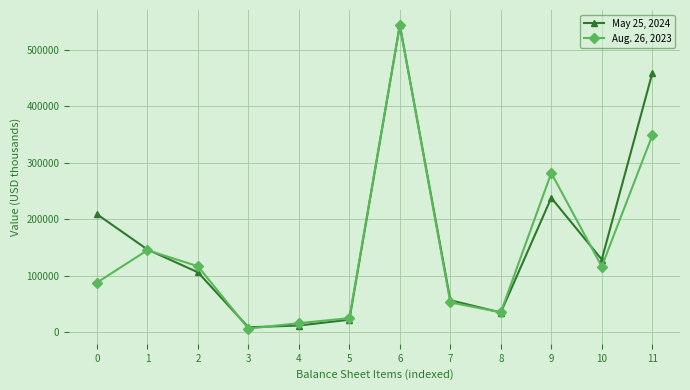

Rank the series by their average value, from lowest to highest.

Aug. 26, 2023, May 25, 2024